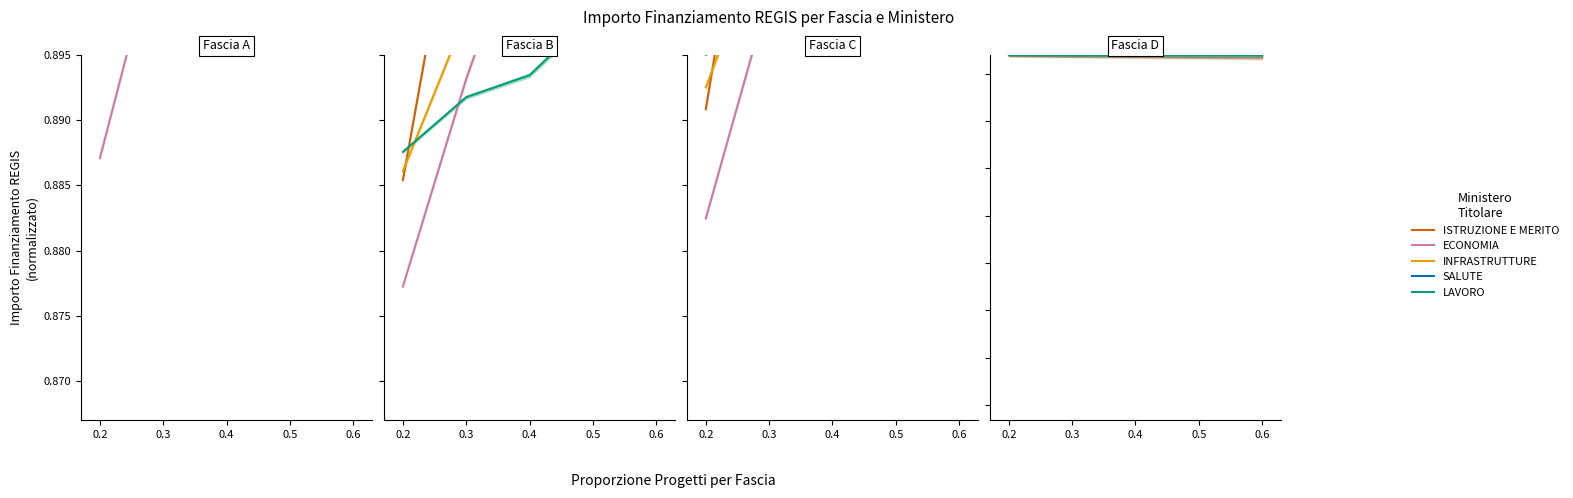

True or false: MINISTERO DELLISTRUZIONE E MERITO has a value of 1.0 at 0.4.

True